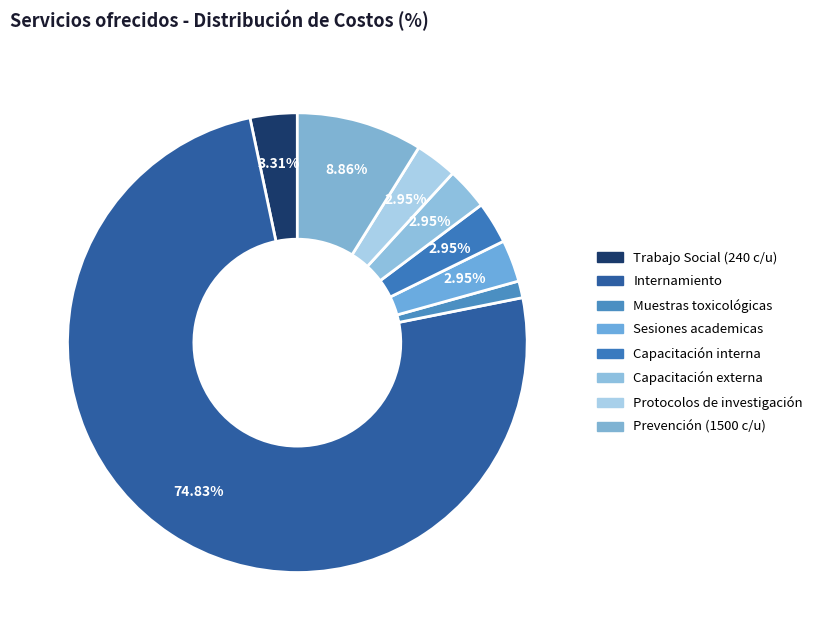

Count the number of slices in the pie.

8